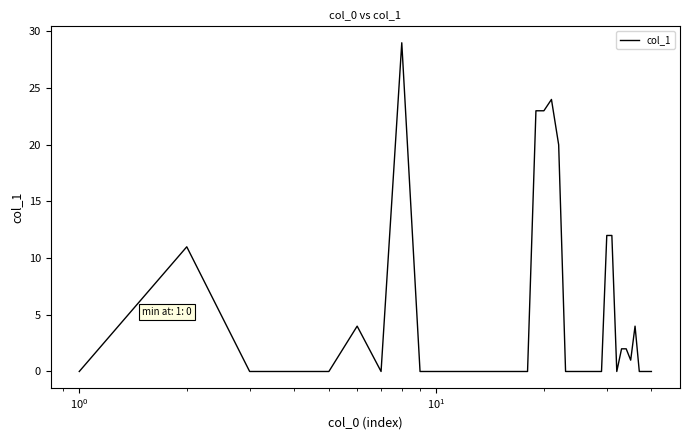

Does the chart have visible grid lines?

No